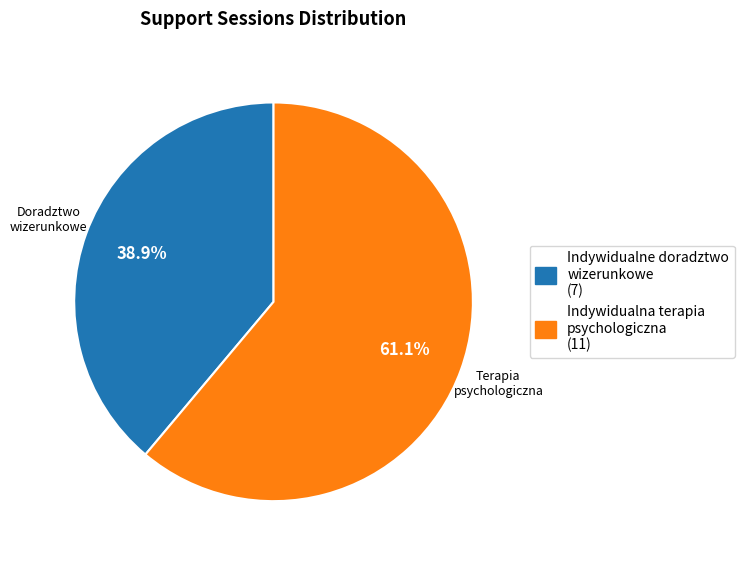

Rank the categories by value from highest to lowest.

Indywidualna terapia psychologiczna, Indywidualne doradztwo wizerunkowe